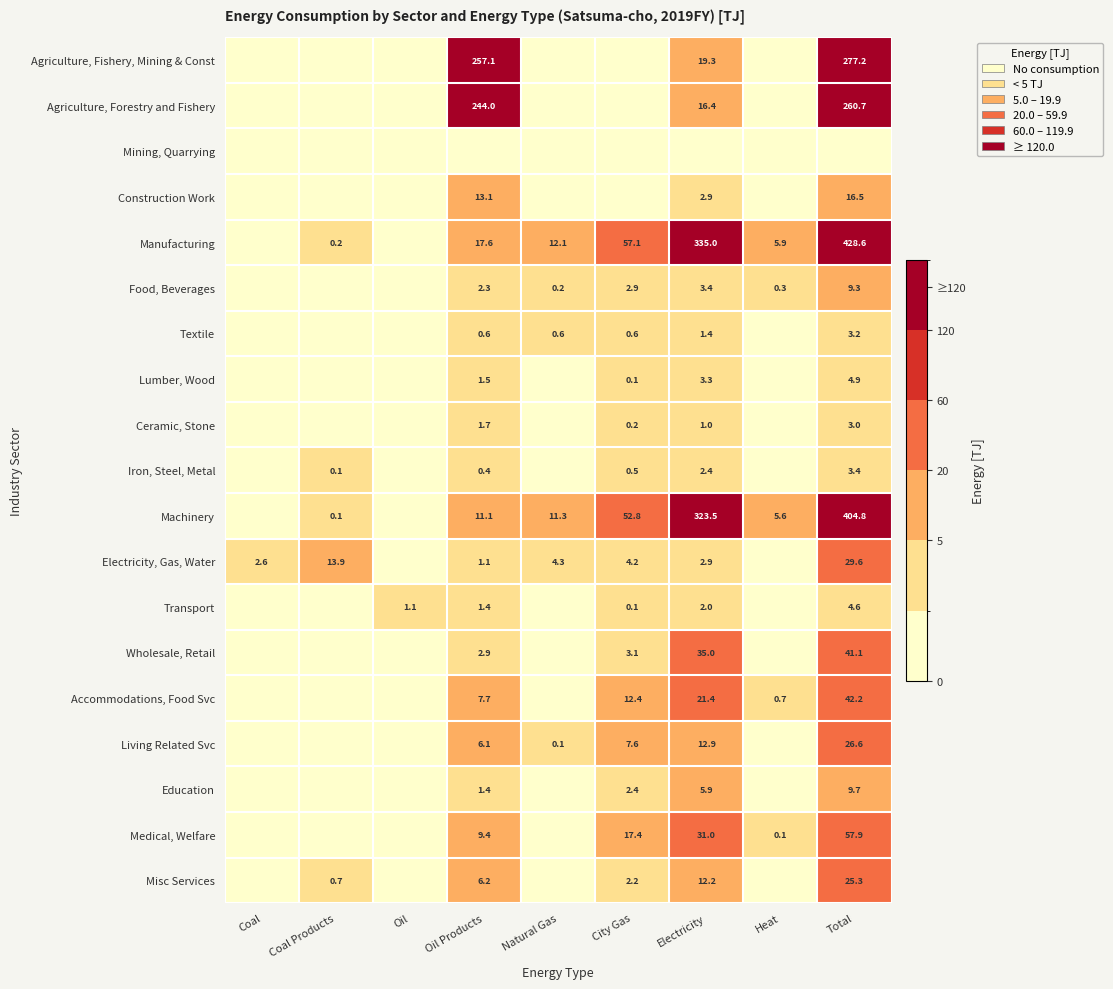

The value of Manufacturing at Total is 277.3. True or false?

False